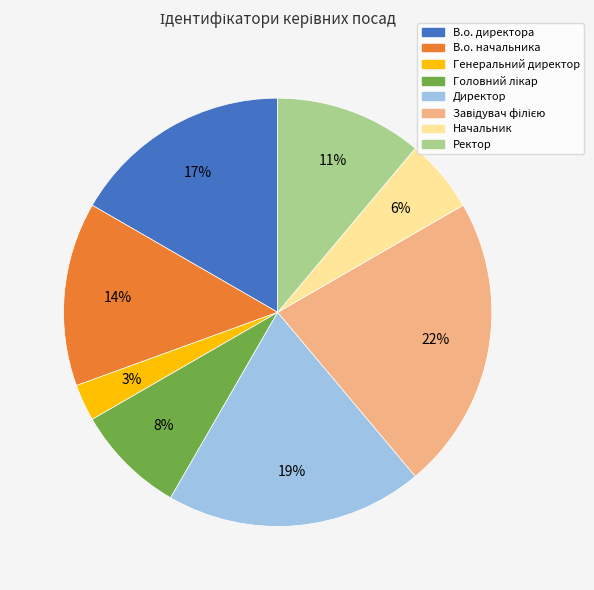

Is it true that В.о. директора is 17% of the pie?

True